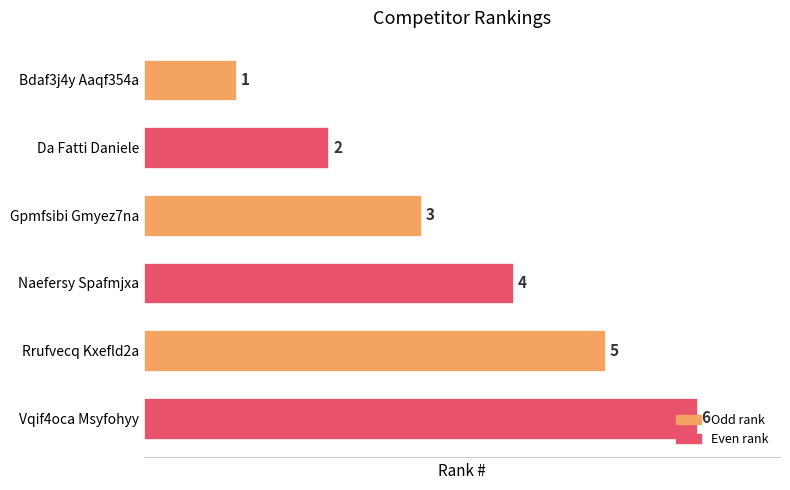

Rank the categories by value from lowest to highest.

Bdaf3j4y Aaqf354a, Da Fatti Daniele, Gpmfsibi Gmyez7na, Naefersy Spafmjxa, Rrufvecq Kxefld2a, Vqif4oca Msyfohyy